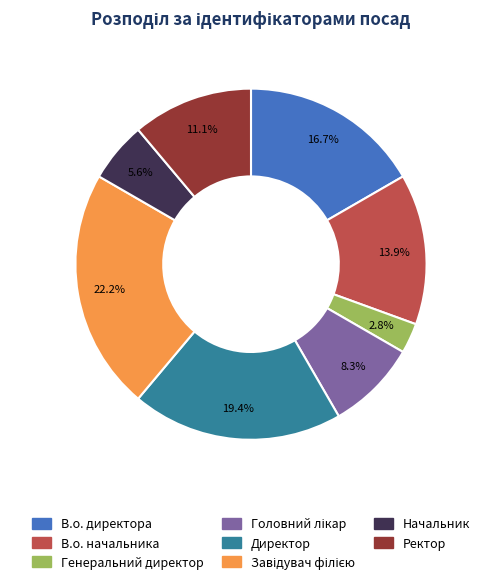

To the nearest percent, what percentage of the pie is Директор?

19%